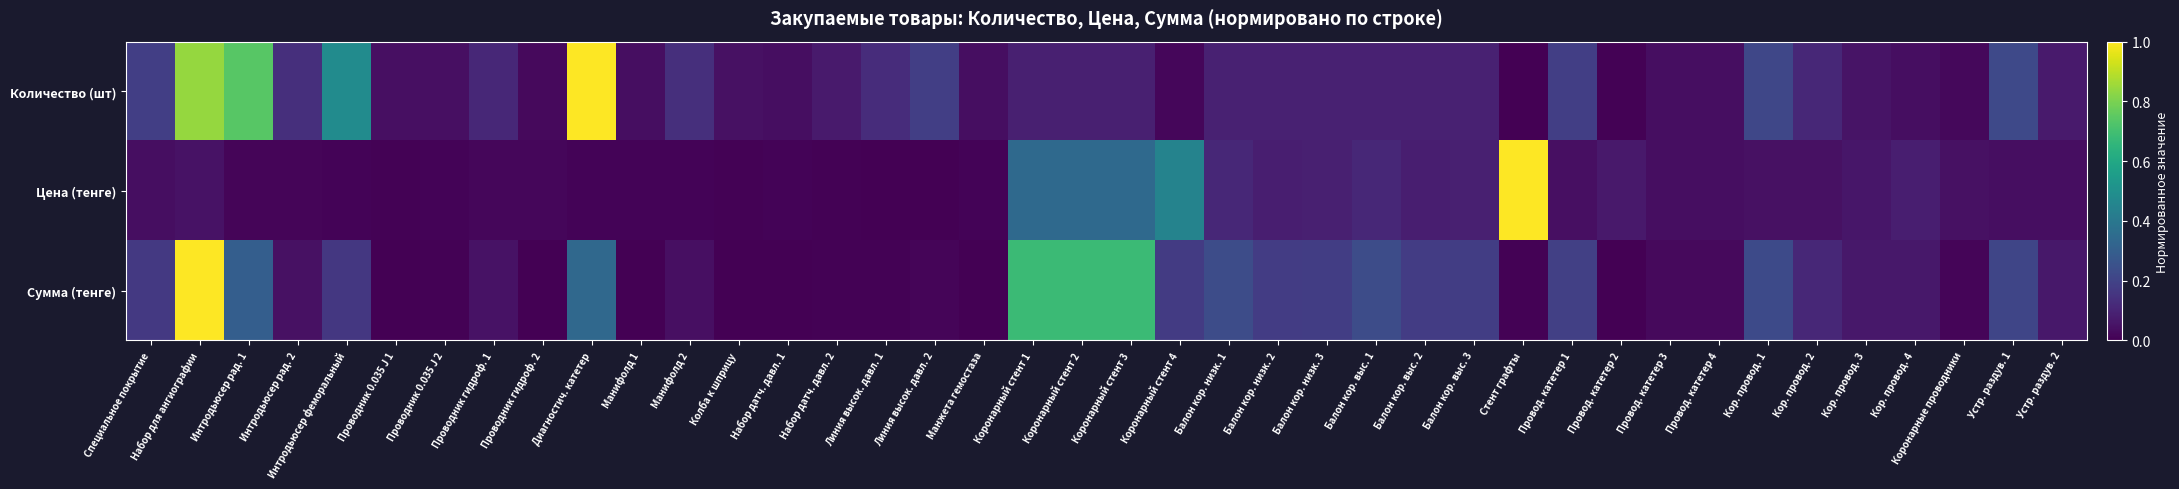

Count the number of data series in this chart.

3